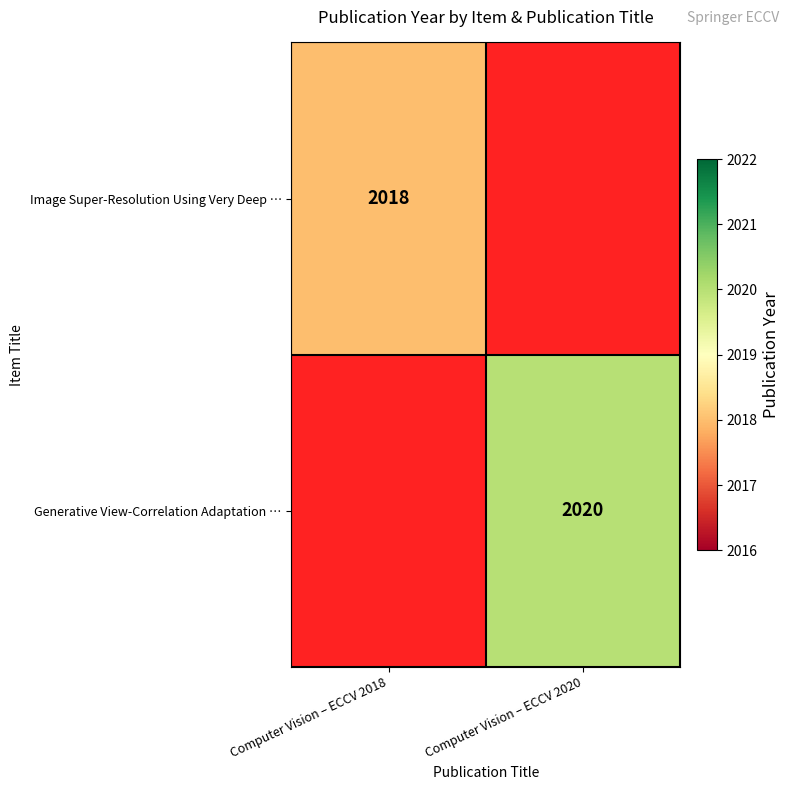

At how many categories does at least one series exceed 2019?

1